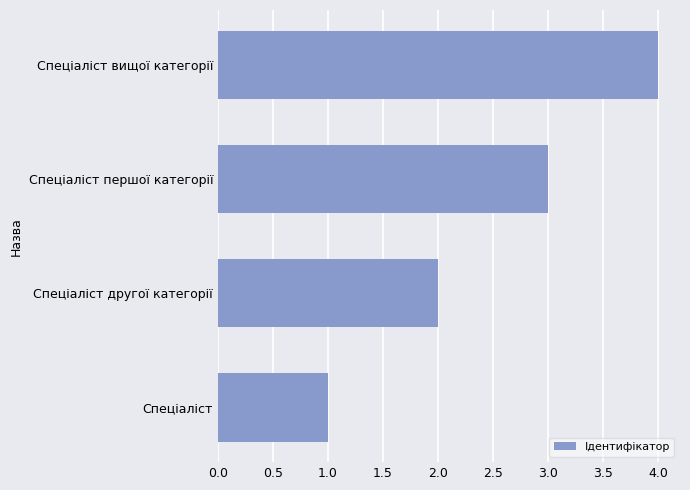

Read the value at Спеціаліст першої категорії.

3